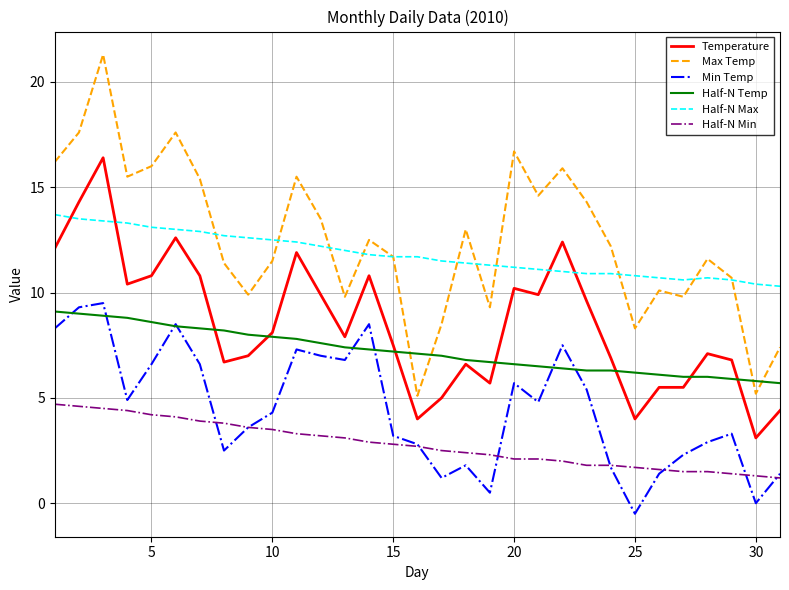

Which series has the widest spread of values?

Max Temp